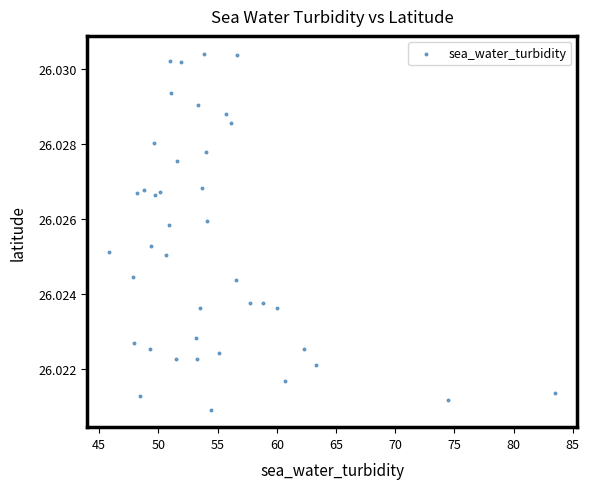

What is the range of X values (max minus min)?

37.7